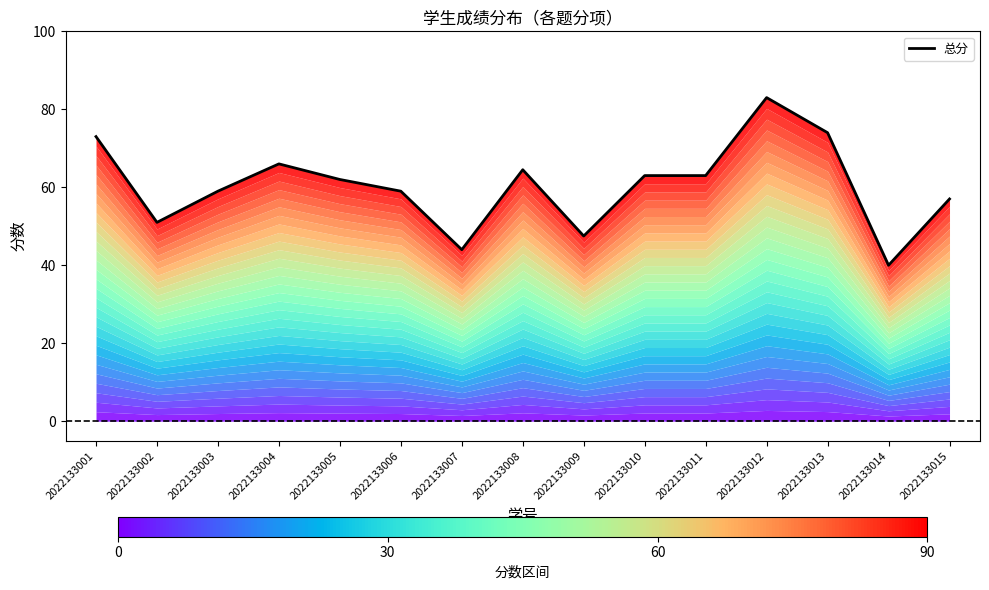

Reading right to left, list all the values displayed in this chart.

57.0	40.0	74.0	83.0	63.0	63.0	47.5	64.5	44.0	59.0	62.0	66.0	59.0	51.0	73.0